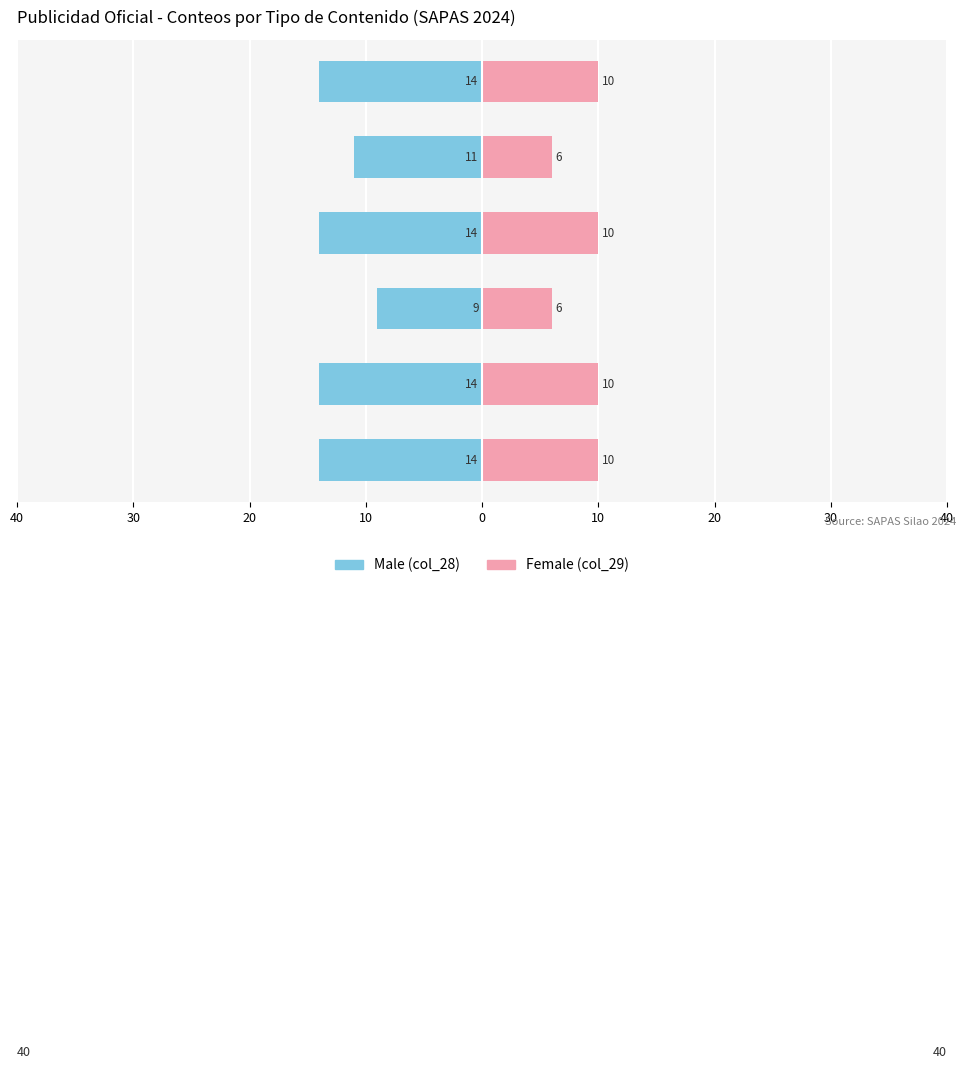

True or false: Male has a value of -22 at Campaña - Obras.

False